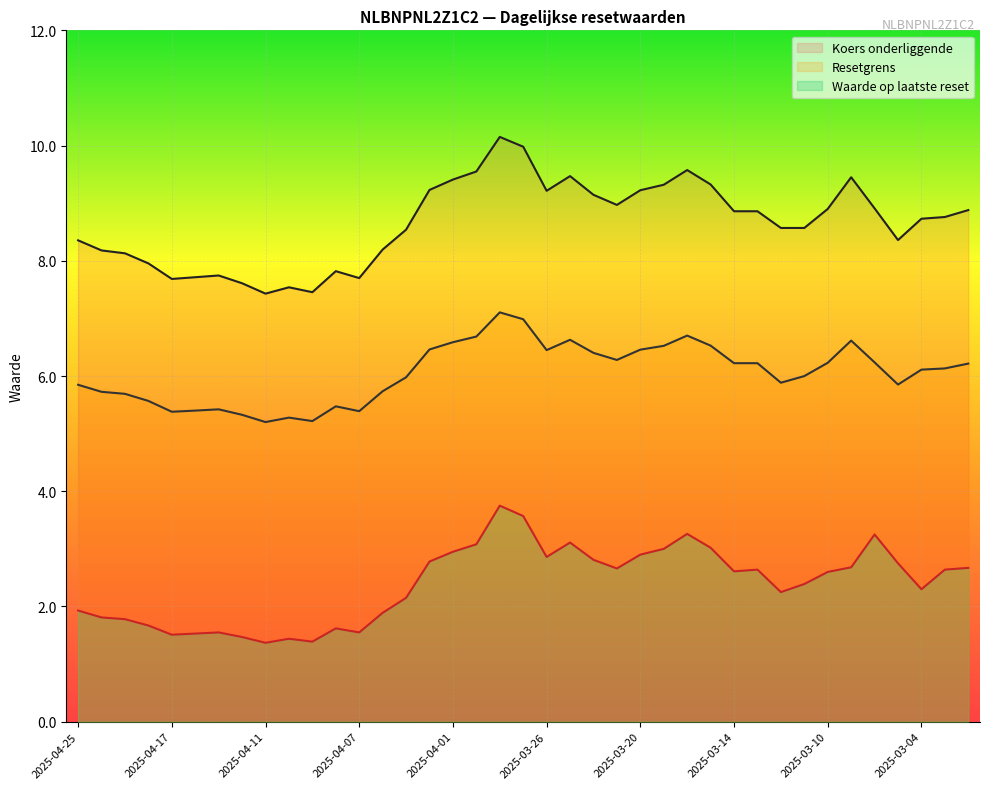

What is the sum of all Waarde op laatste reset values?

93.2